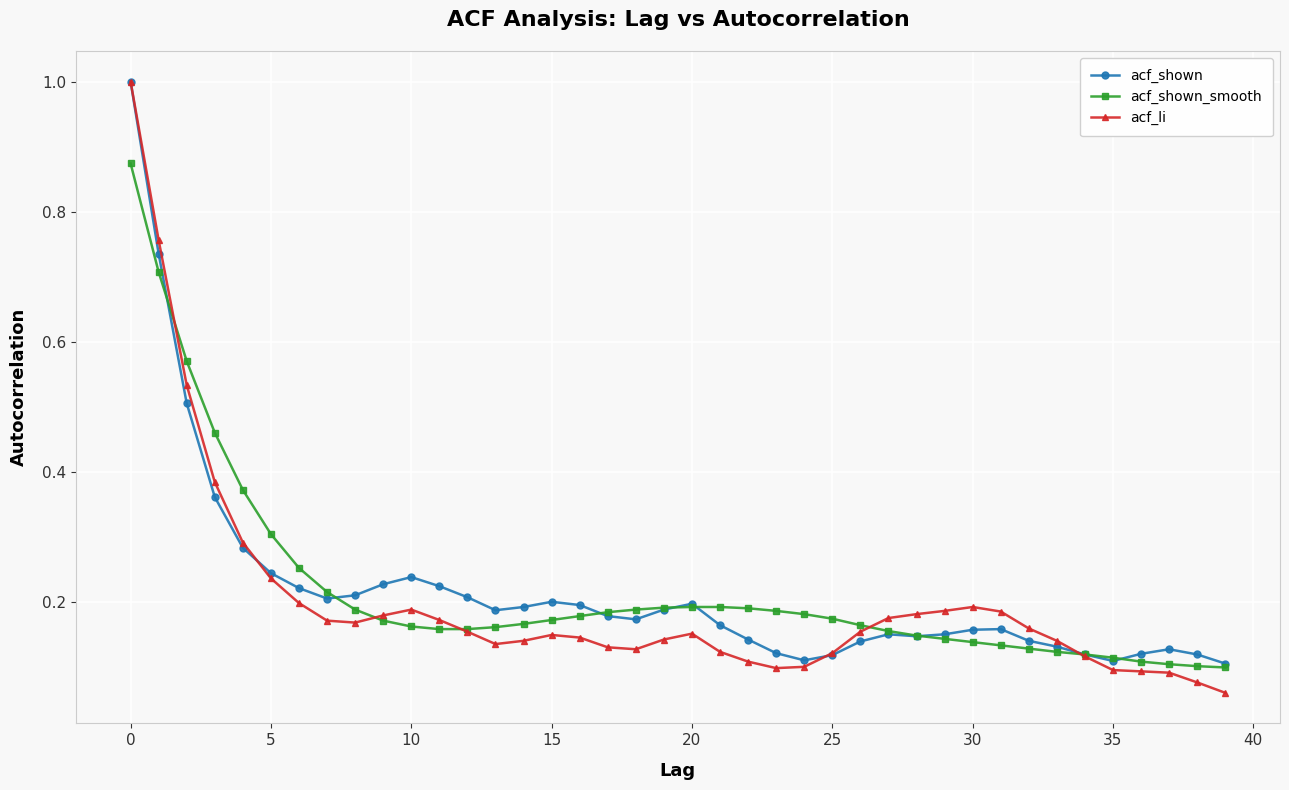

At how many categories does at least one series exceed 0?

40